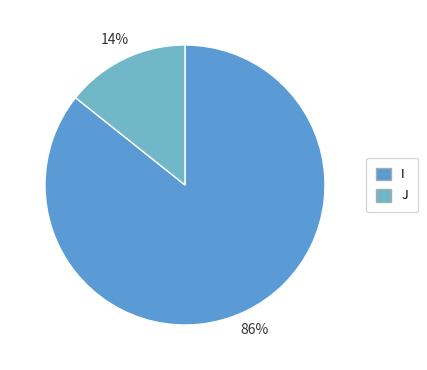

Which category accounts for the majority?

I